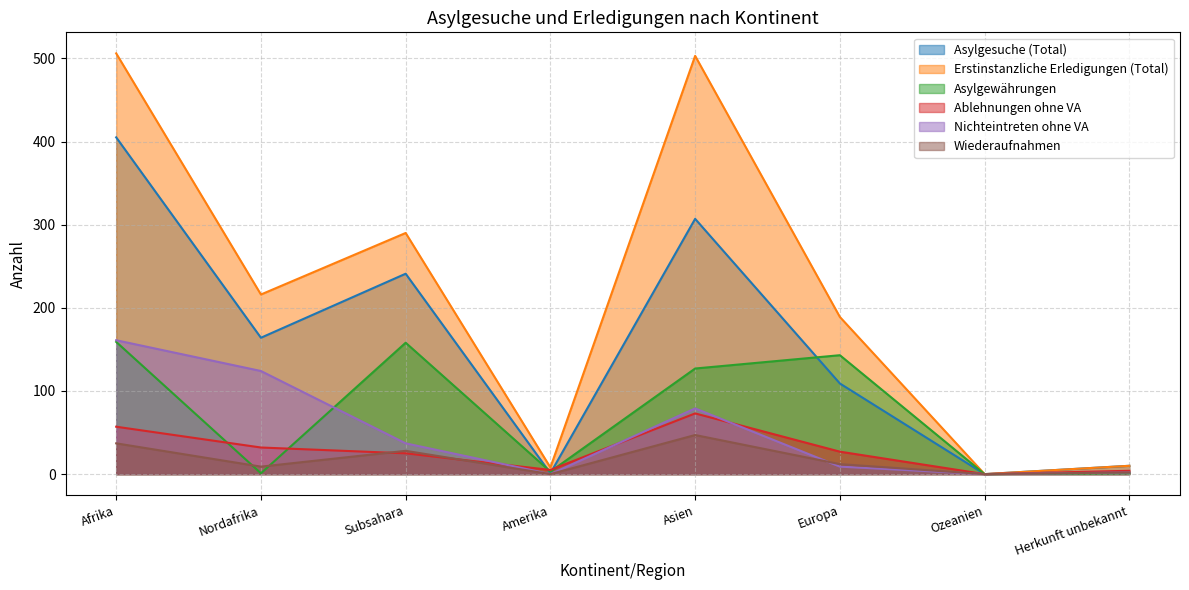

What is the label of the 1st point from the right?

Herkunft unbekannt